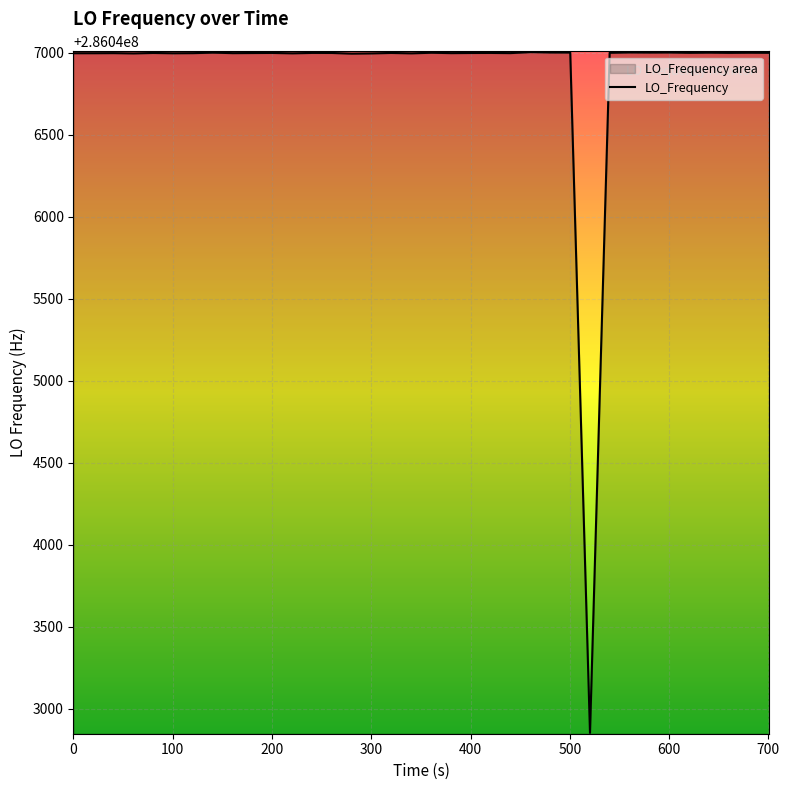

What is the greatest value displayed?

286047002.8